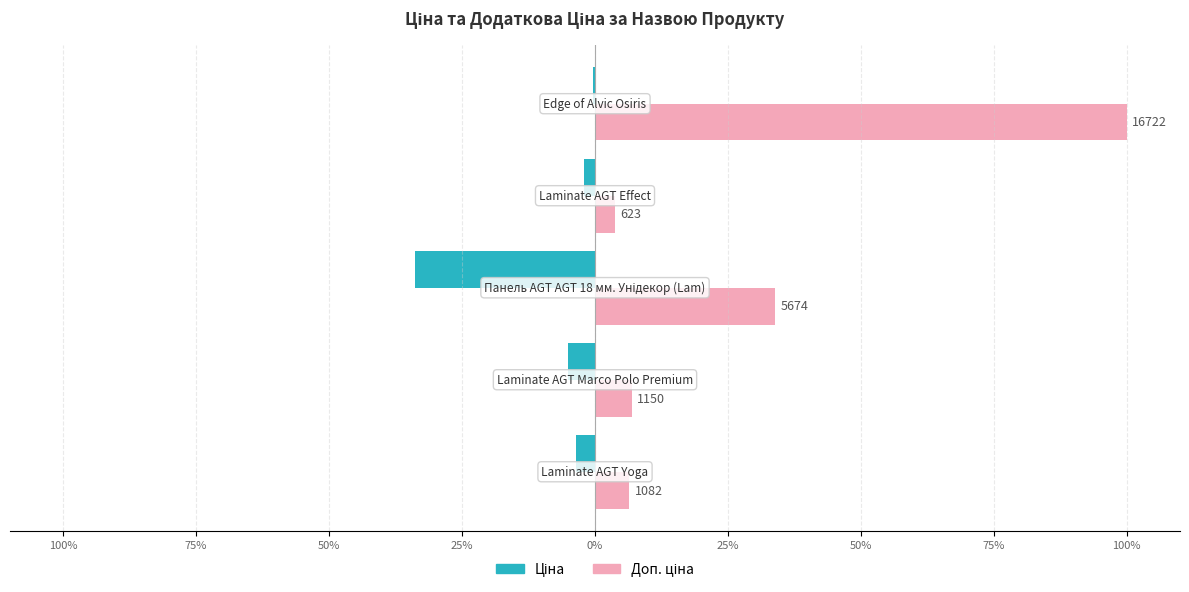

How many data points in Доп. ціна are less than 6?

1